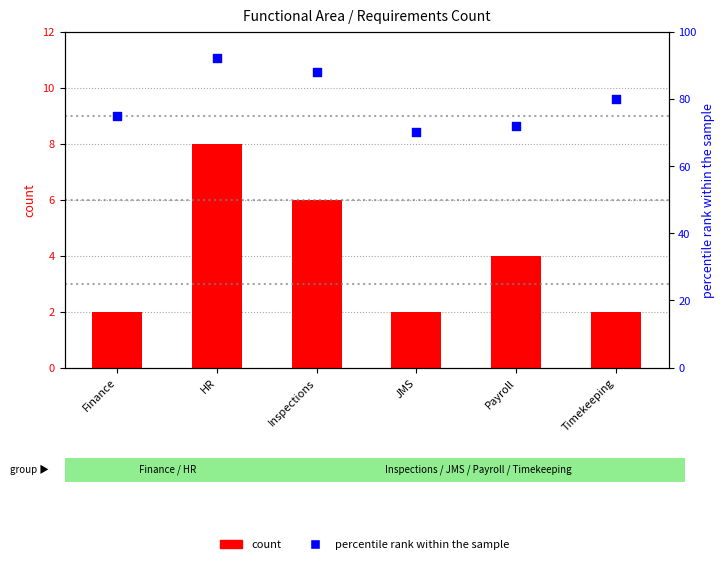

Which series has the largest total across all categories?

percentile rank within the sample